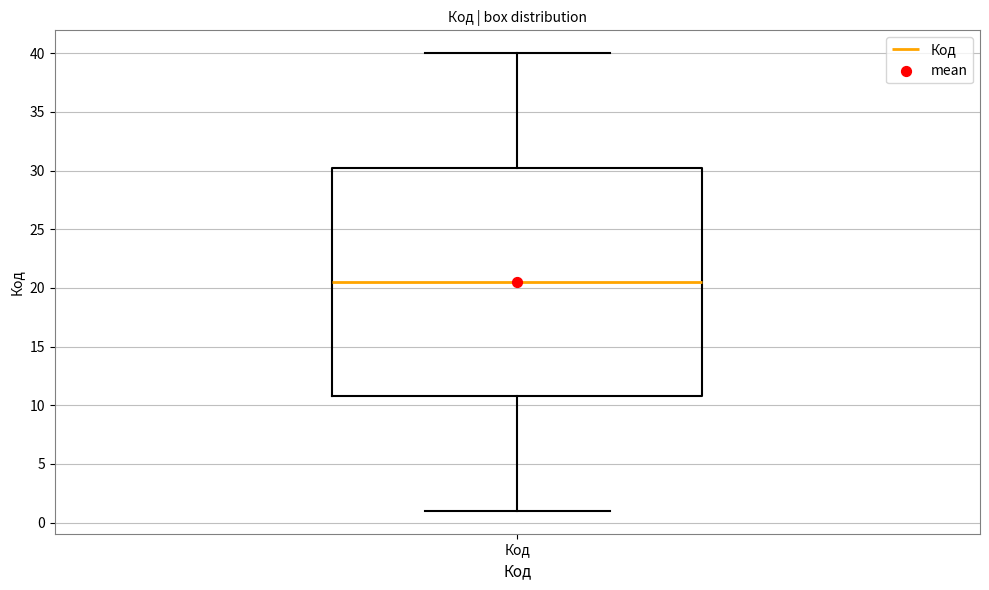

Where does the median line of the box for Код sit on the y-axis? The values are not printed on the chart, so give them approximately, as read against the axis.

20.5